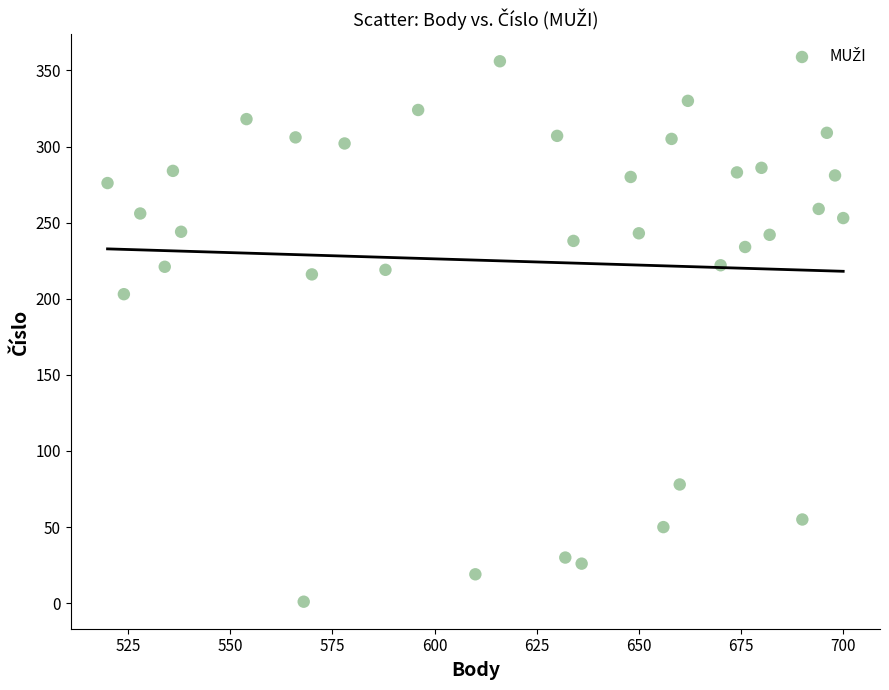

What Y value in the scatter plot is closest to 178?

203